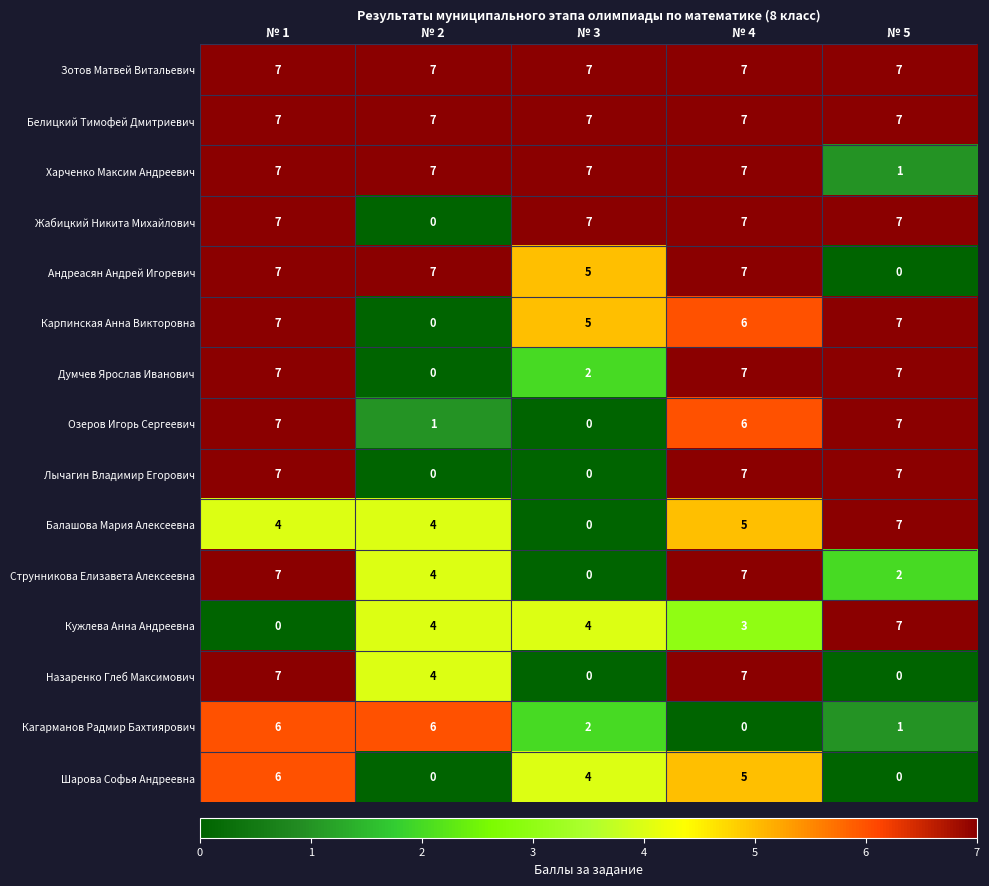

What is the spread (max minus min) of values at № 4?

7